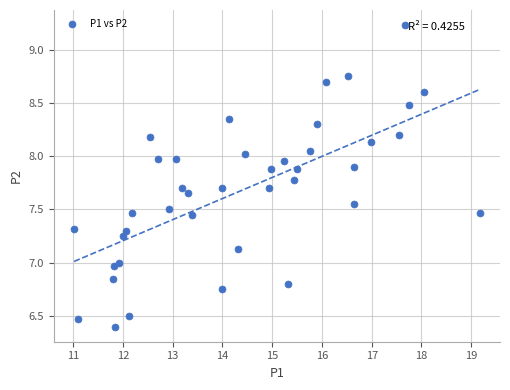

What is the range of Y values (max minus min)?

2.8